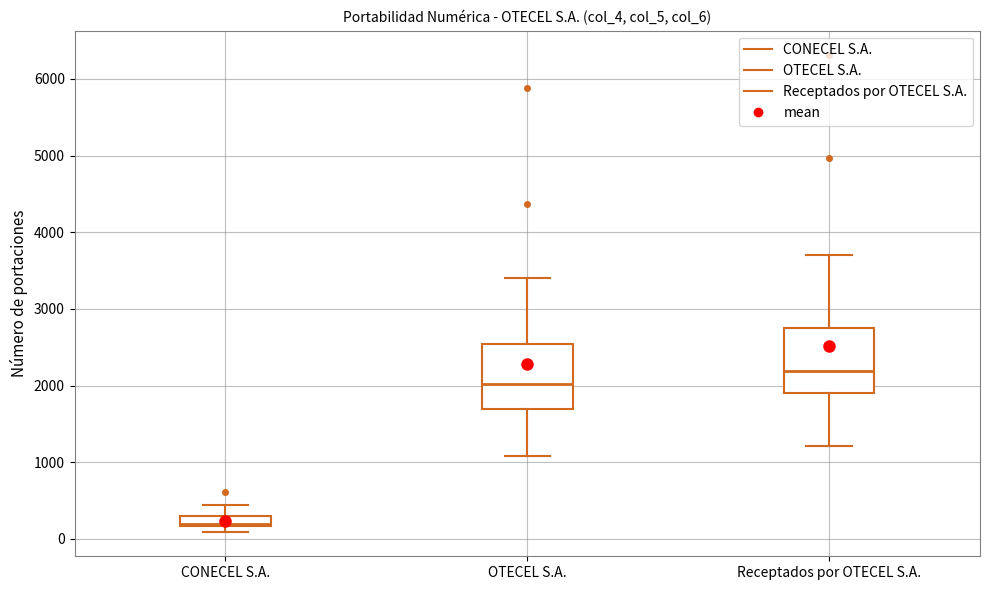

Which box's median line is the lowest?

CONECEL S.A.